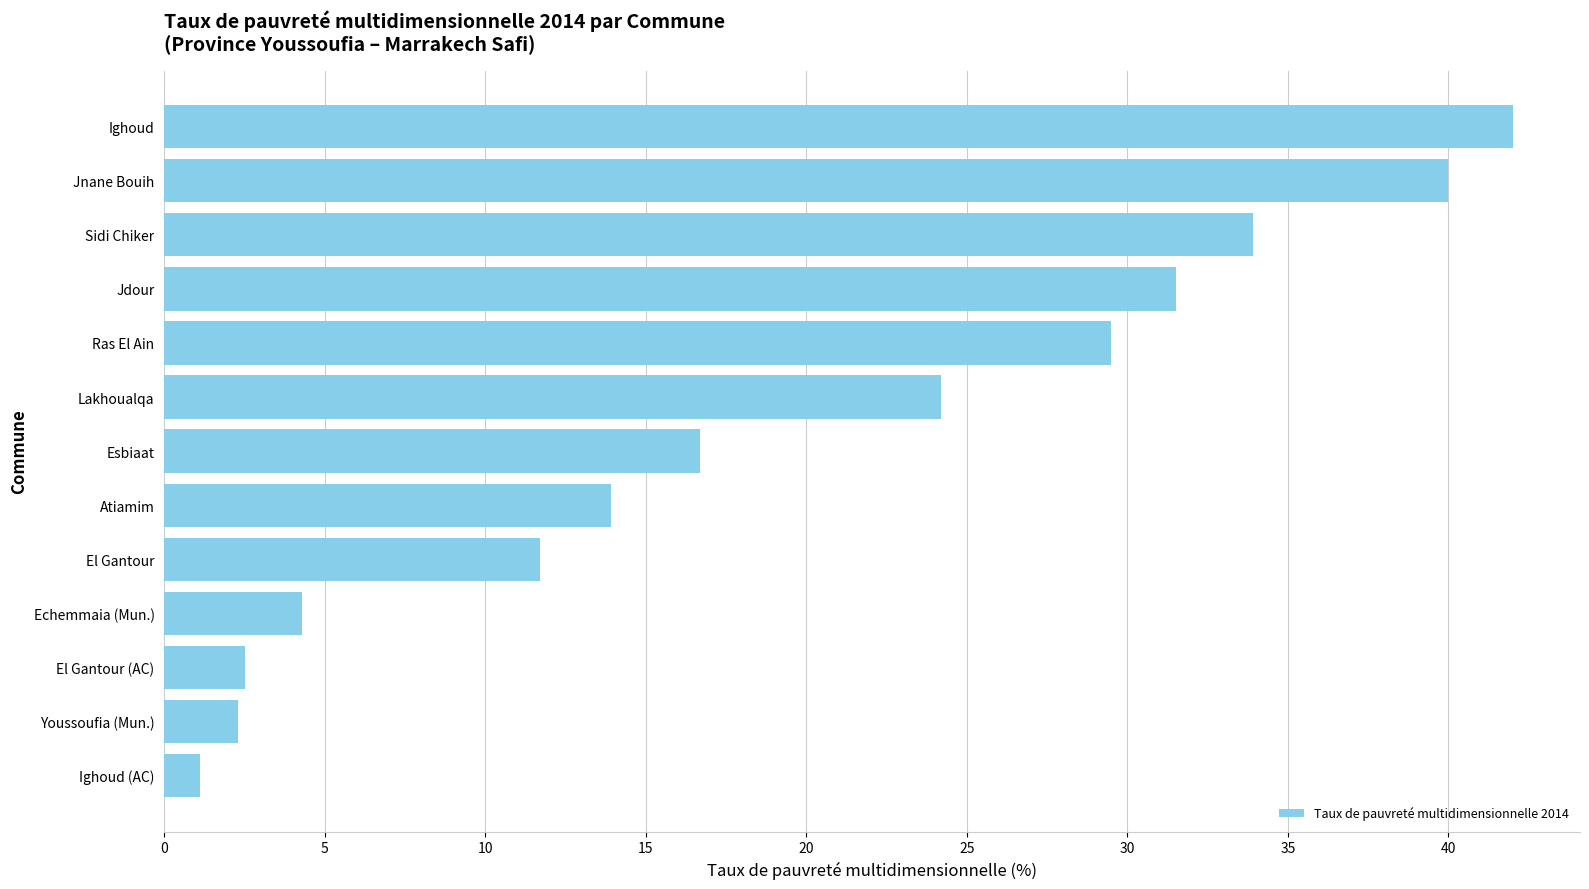

Reading top to bottom, what are all the values shown in this chart?

42.0	40.0	33.9	31.5	29.5	24.2	16.7	13.9	11.7	4.3	2.5	2.3	1.1